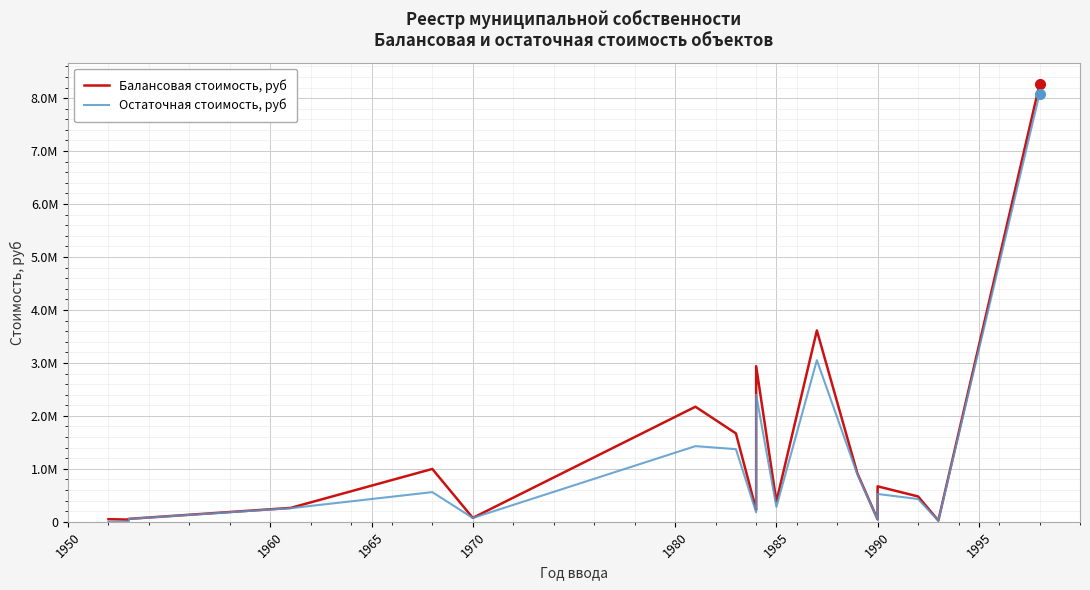

How many values in the Балансовая стоимость, руб series are below 479000?

10